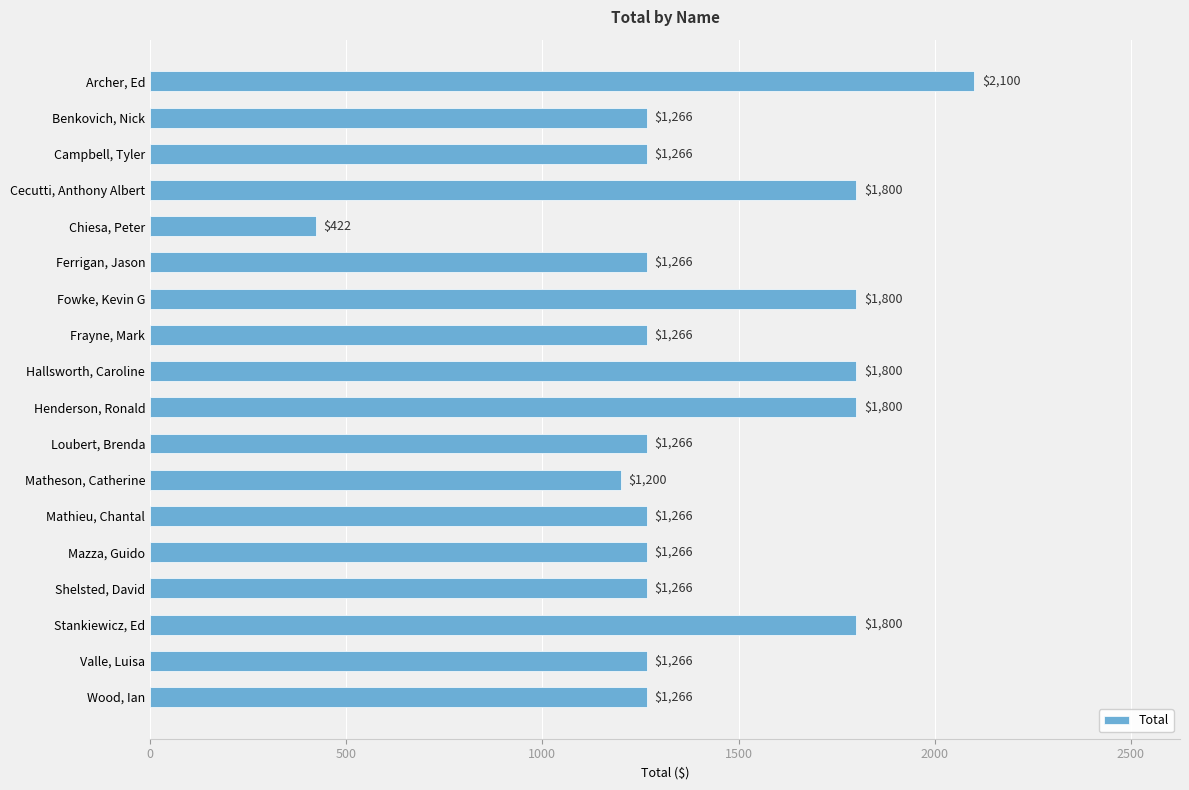

Which category has the lowest value across all series?

Chiesa, Peter